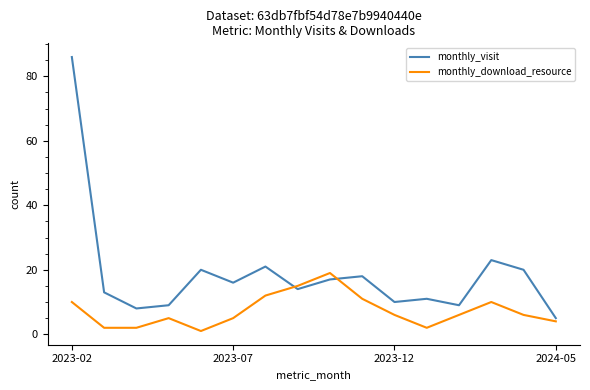

After their last crossing, which series has the higher values: monthly_visit or monthly_download_resource?

monthly_visit